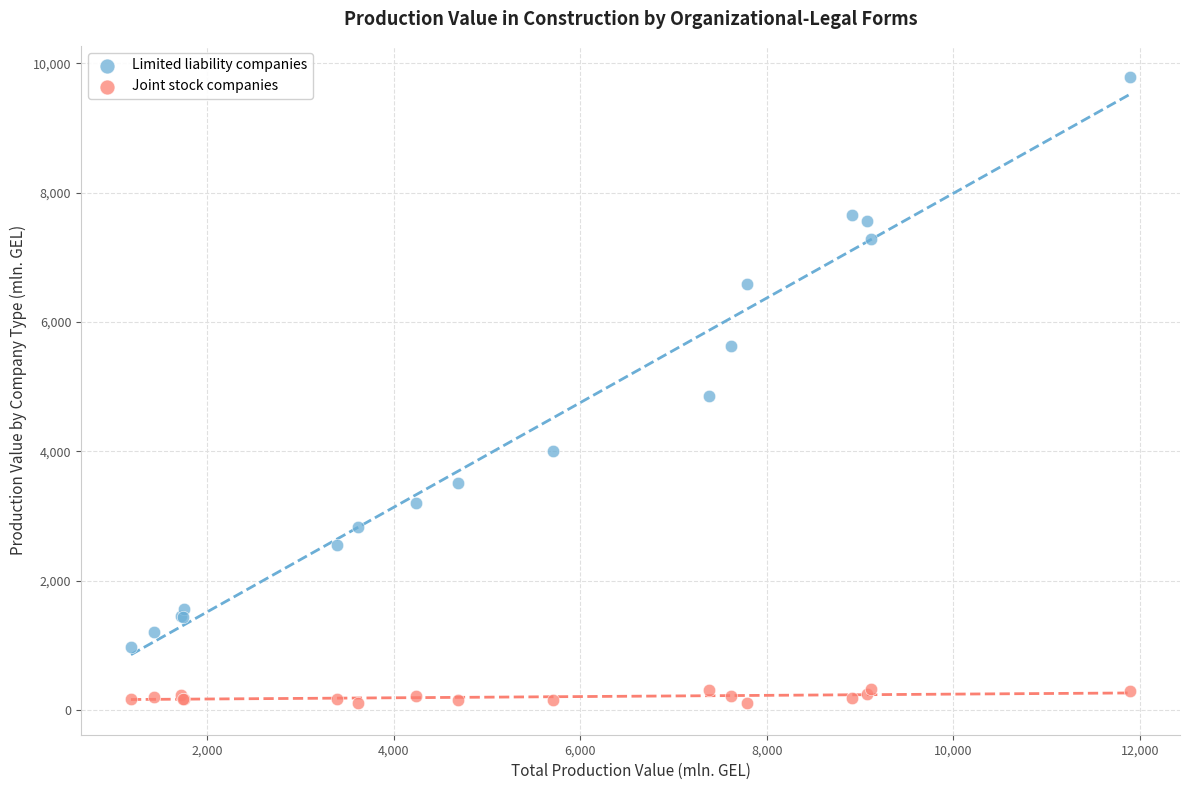

In the Limited liability companies series, what Y value is closest to 5384?

5630.8